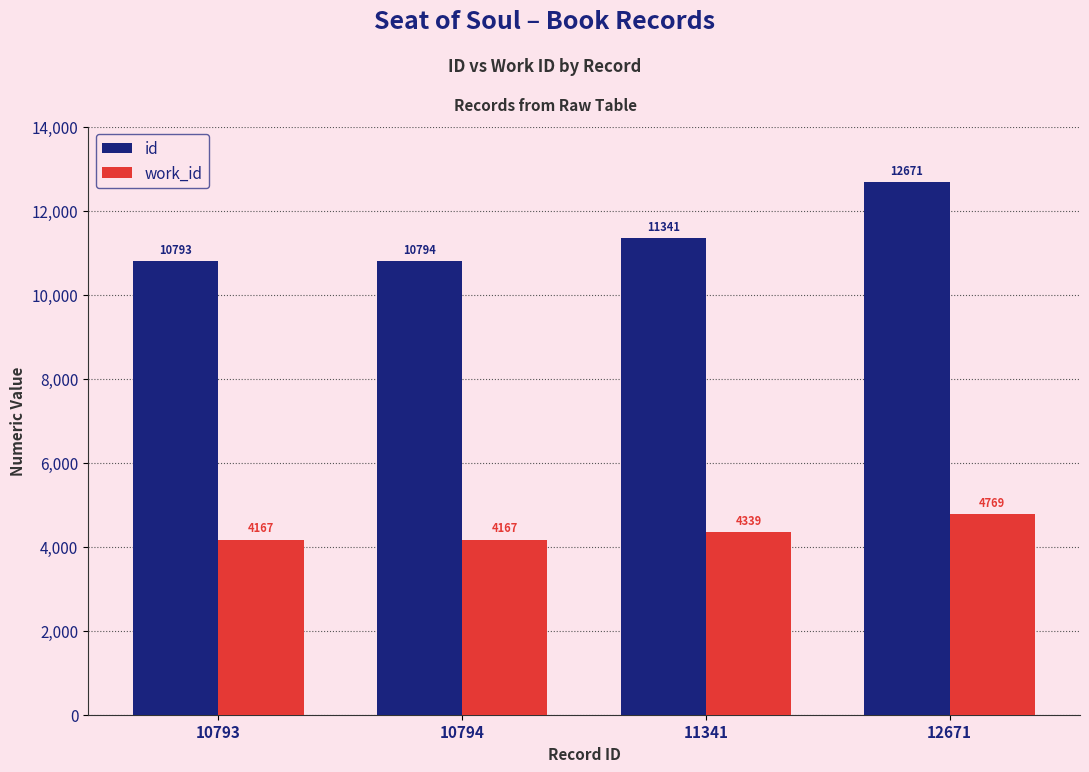

Rank the series at 12671 from lowest to highest value.

work_id, id